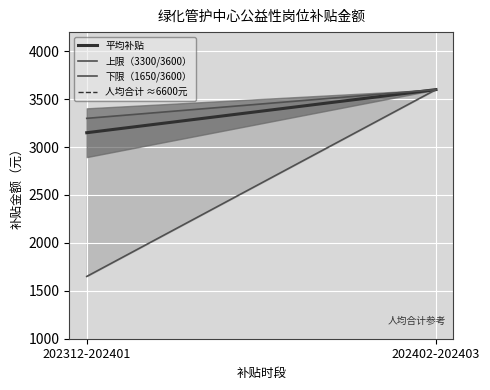

Rank the categories by 平均补贴 value from lowest to highest.

202312-202401, 202402-202403